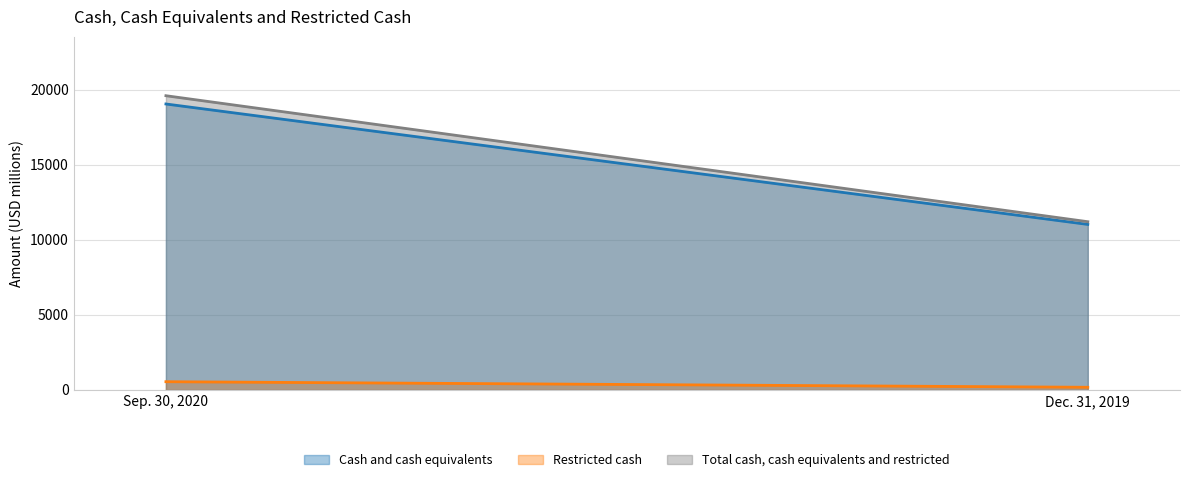

Rank the categories by Restricted cash value from highest to lowest.

Sep. 30, 2020, Dec. 31, 2019